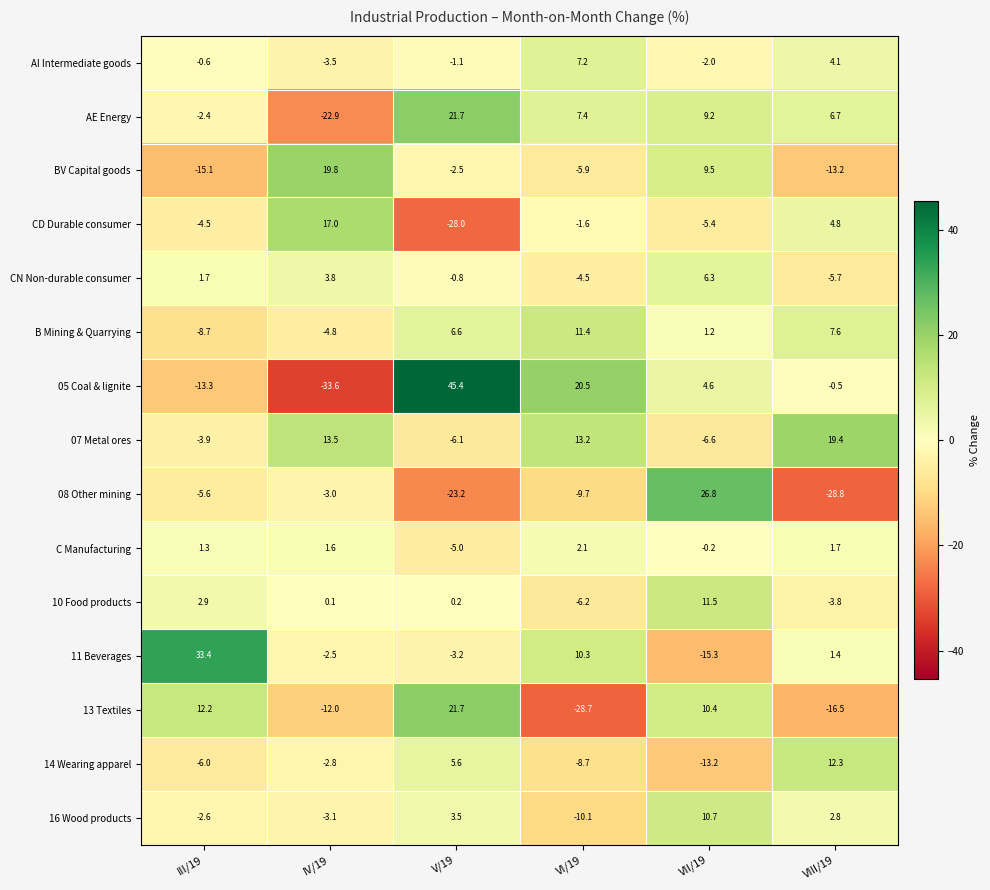

At III/19, list the series in order from smallest to largest.

BV Capital goods, 05 Coal & lignite, B Mining & Quarrying, 14 Wearing apparel, 08 Other mining, CD Durable consumer, 07 Metal ores, 16 Wood products, AE Energy, AI Intermediate goods, C Manufacturing, CN Non-durable consumer, 10 Food products, 13 Textiles, 11 Beverages